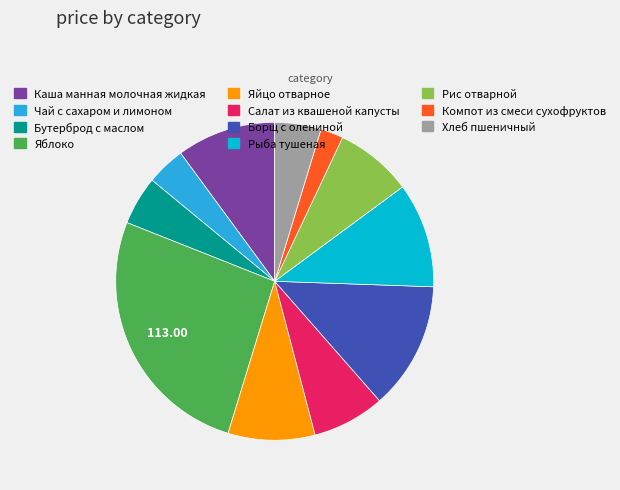

Does Яблоко represent more than half of the total?

No